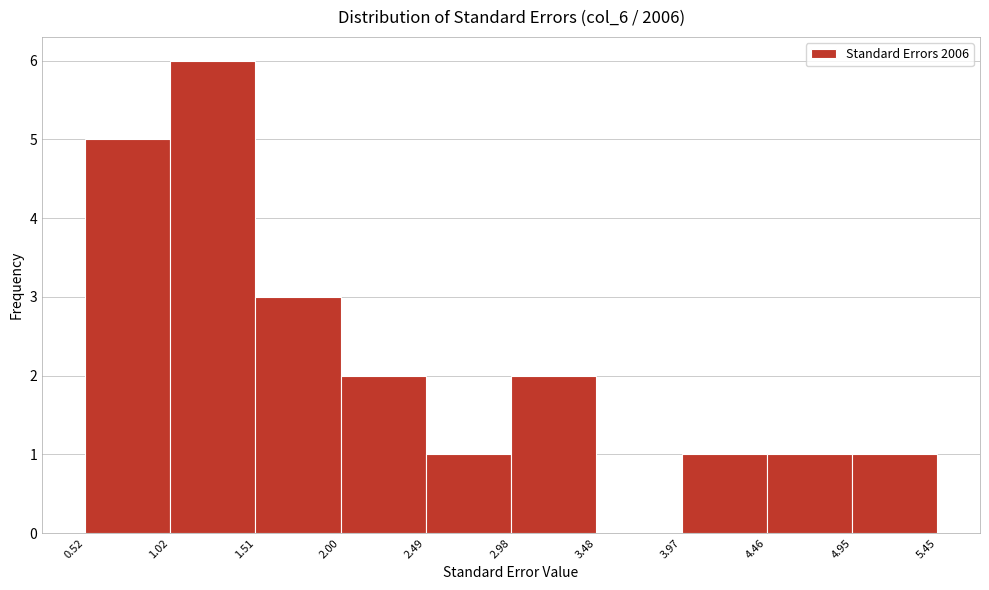

Reading left to right, list every bar in this chart as the range it spans on the x-axis followed by its height. The values are not printed on the chart, so give them approximately, as read against the axis.

0.52 to 1.02: 5
1.02 to 1.51: 6
1.51 to 2.00: 3
2.00 to 2.49: 2
2.49 to 2.98: 1
2.98 to 3.48: 2
3.48 to 3.97: 0
3.97 to 4.46: 1
4.46 to 4.95: 1
4.95 to 5.45: 1